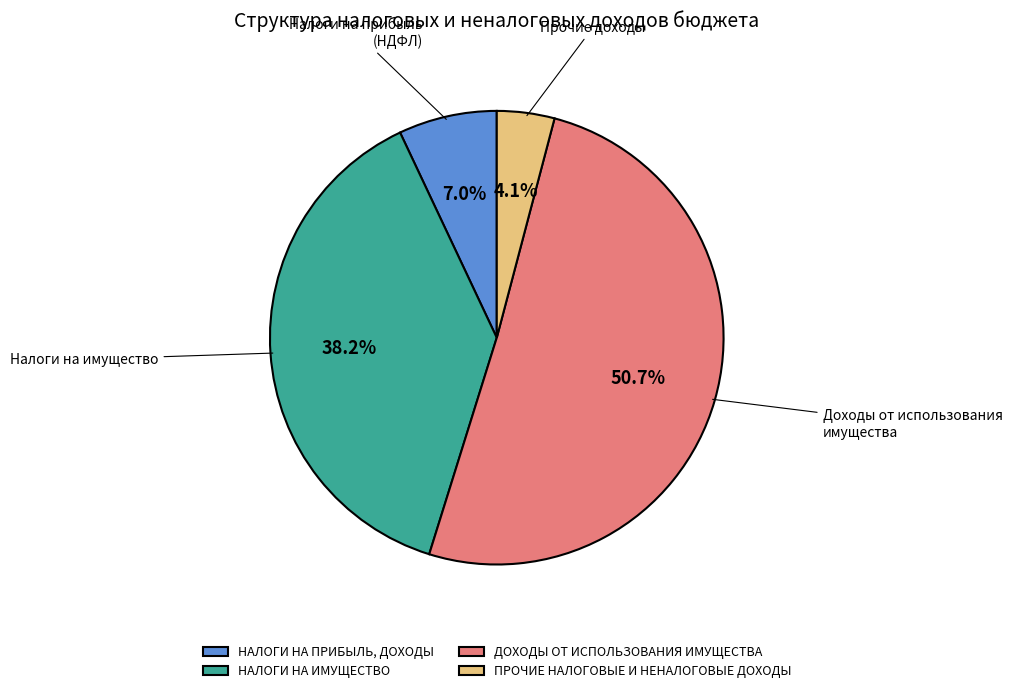

How many segments does this pie chart have?

4